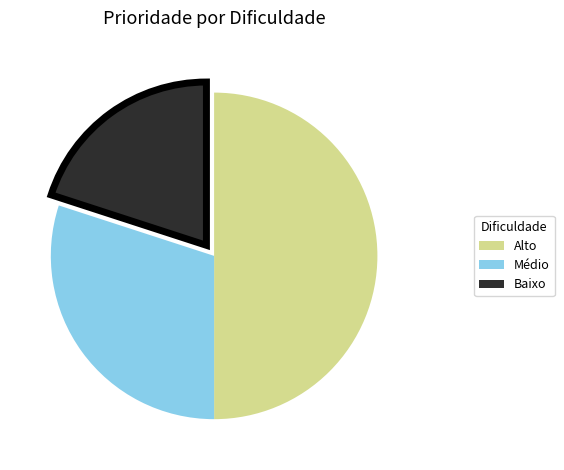

Is the sum of Alto and Baixo greater than half?

Yes